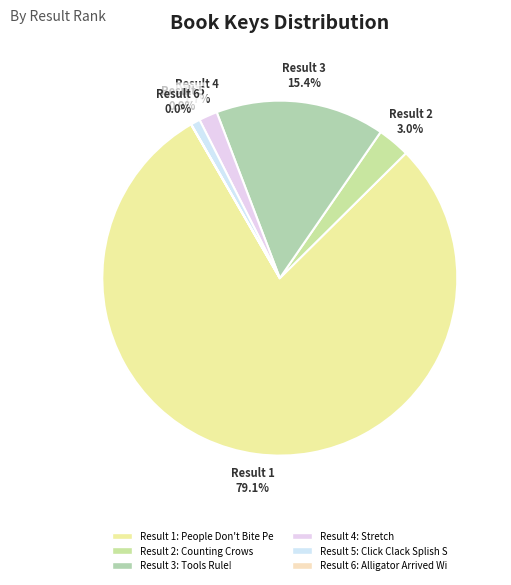

What percentage do Result 3 and Result 4 together represent?

17.1%